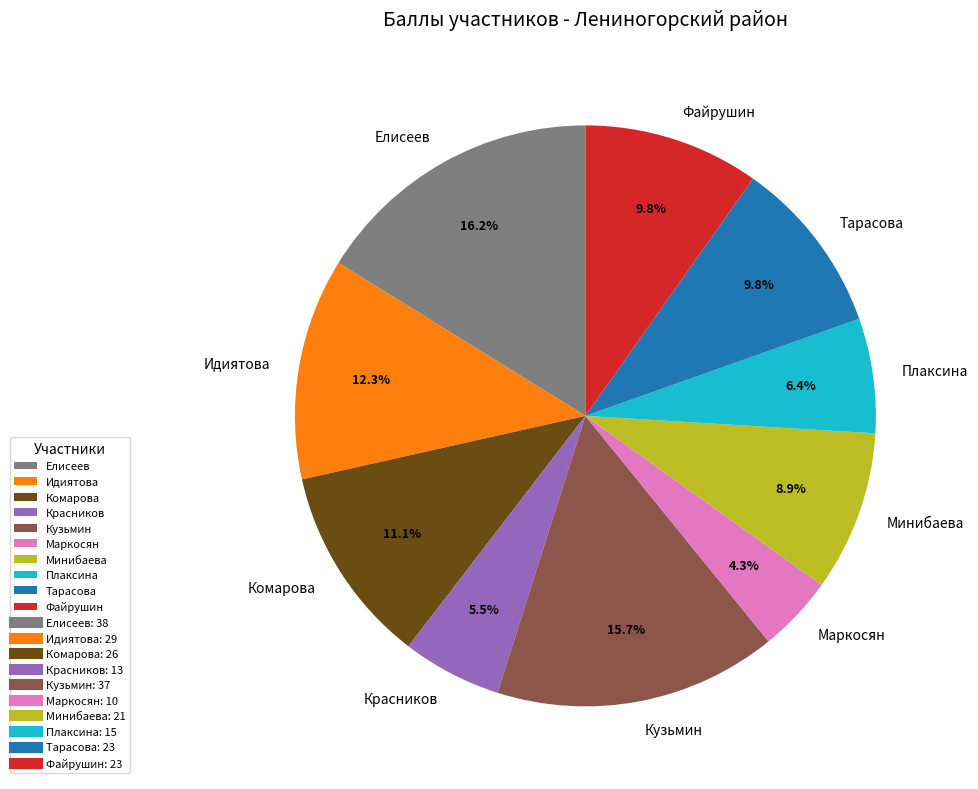

Between Минибаева and Тарасова, which is larger?

Тарасова